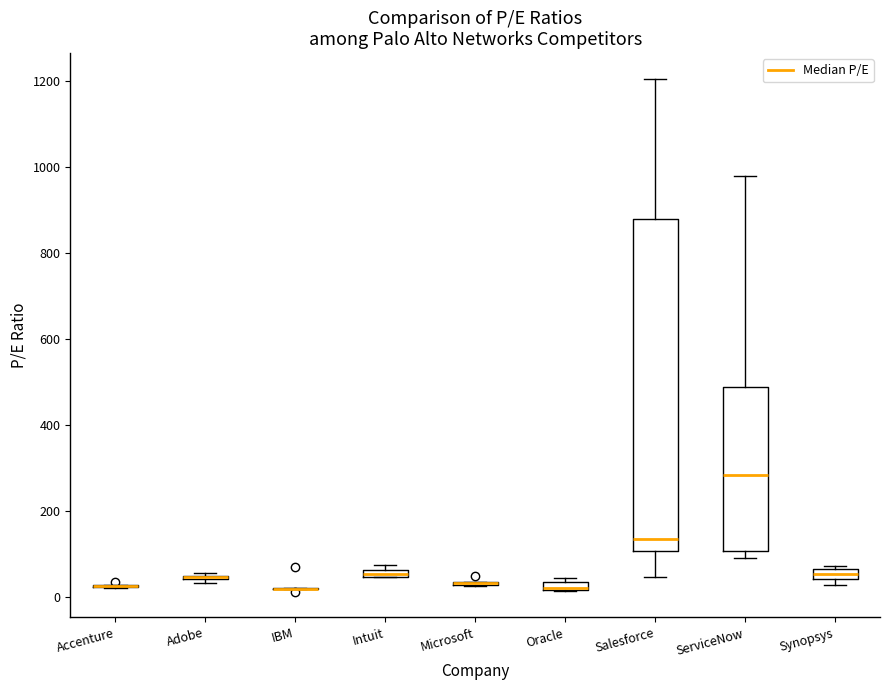

Which box is the tallest, from its lower edge to its upper edge?

Salesforce